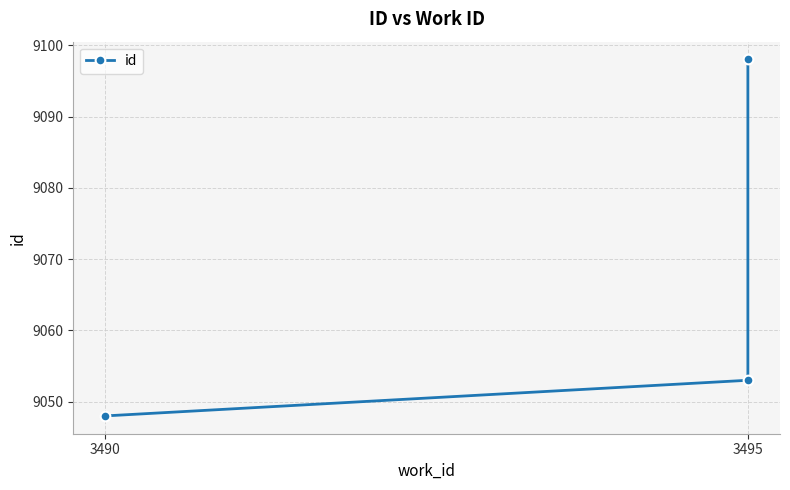

Reading left to right, list all the values displayed in this chart.

9048	9053	9098